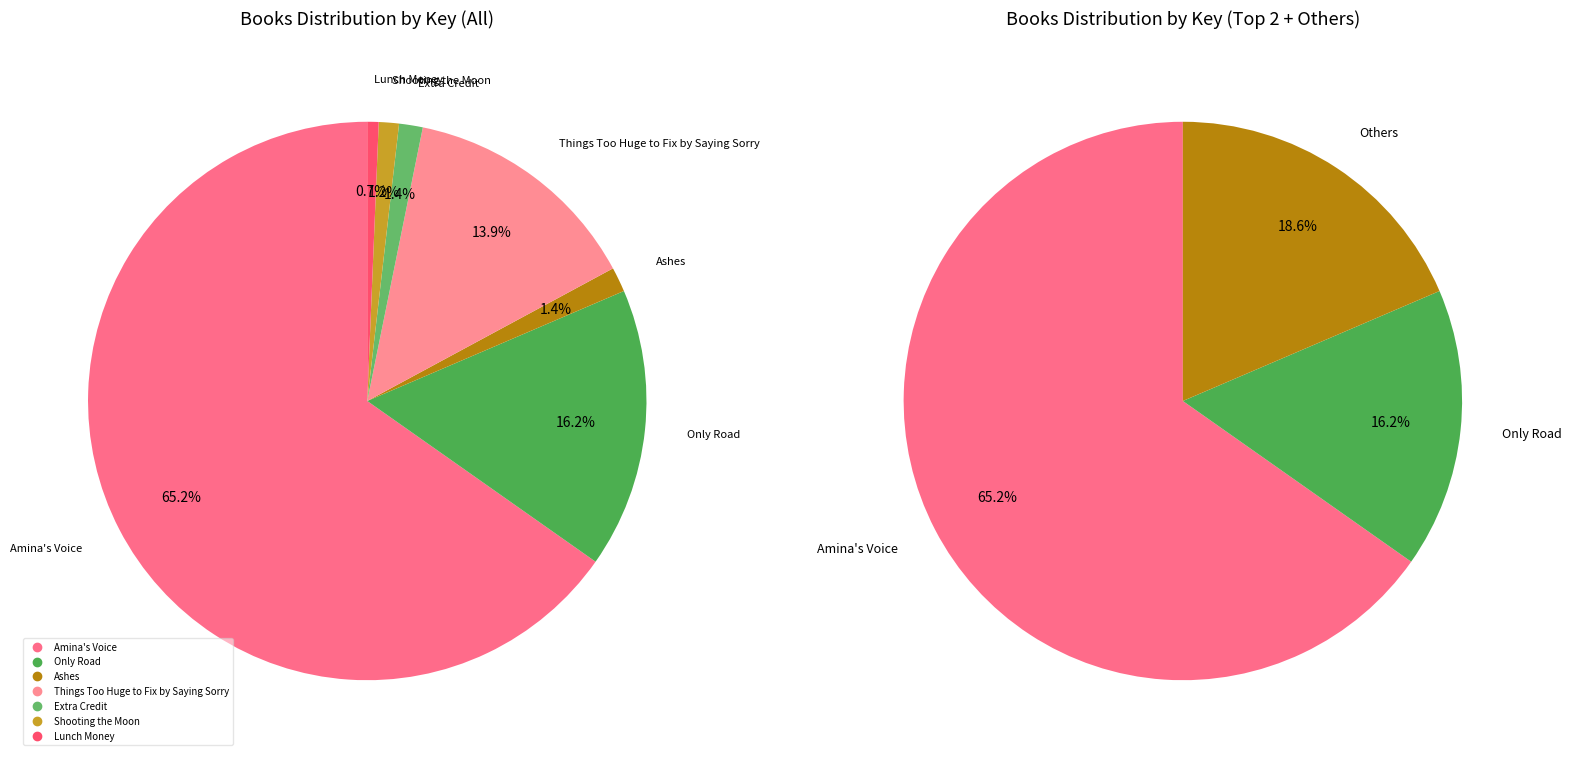

Between Things Too Huge to Fix by Saying Sorry and Extra Credit, which is larger?

Things Too Huge to Fix by Saying Sorry